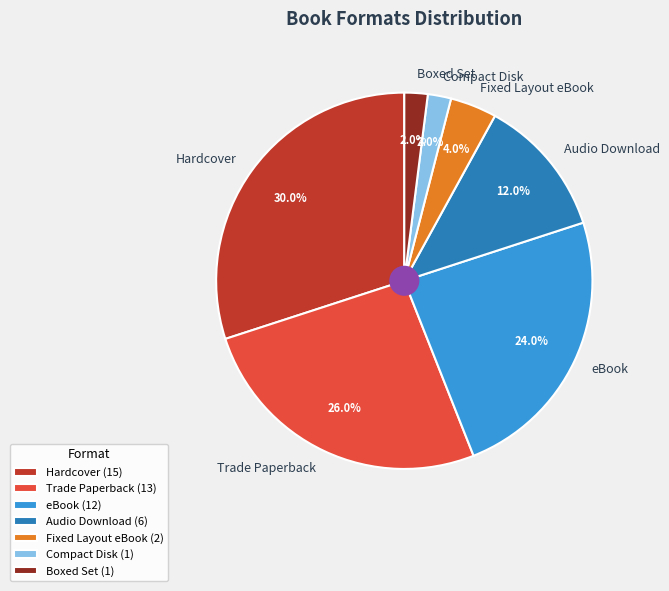

How many slices are in this pie chart?

7